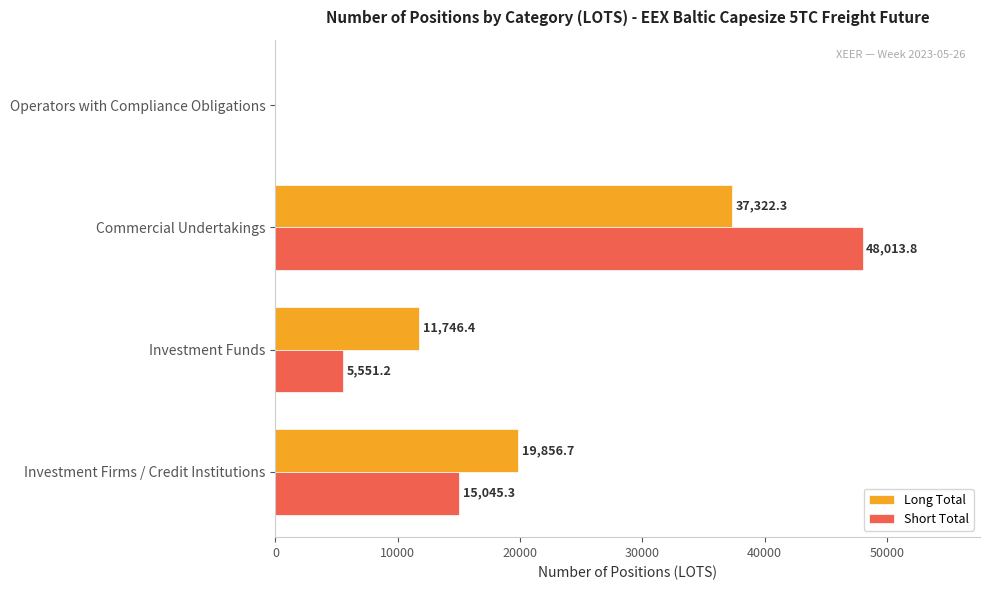

Is the value of Short Total at Operators with Compliance Obligations greater than the value of Long Total at Investment Funds?

No